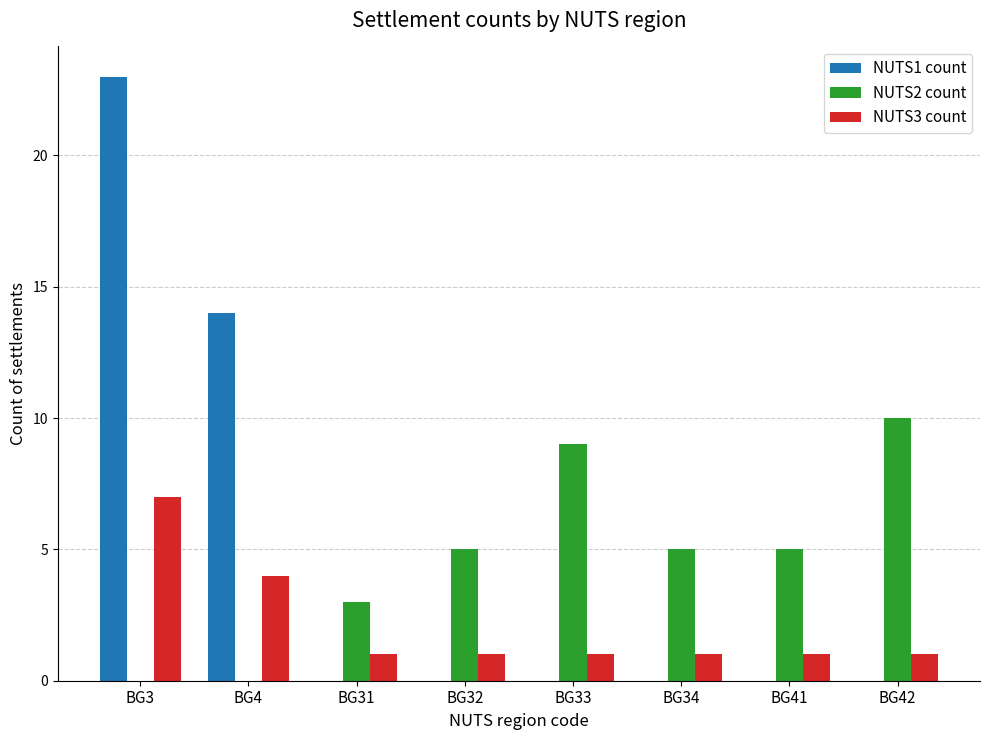

Is the value of NUTS2 count at BG42 greater than the value of NUTS1 count at BG34?

Yes